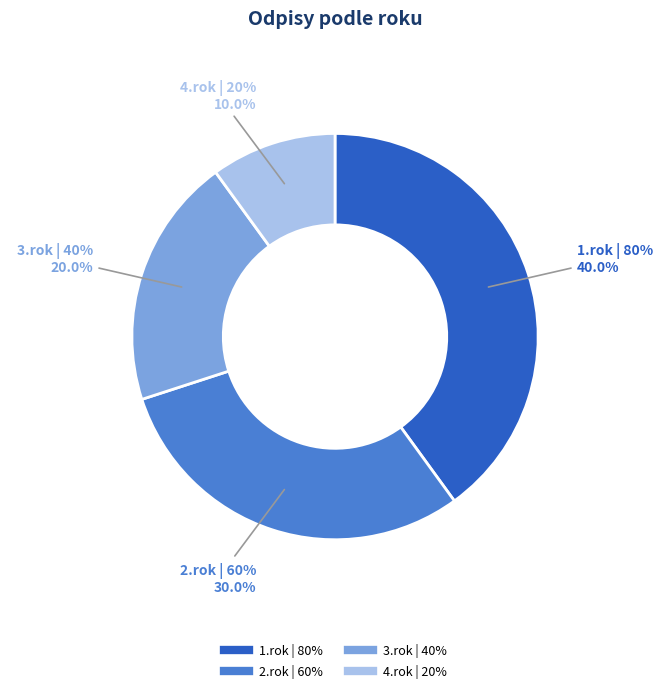

To the nearest percent, what is the average slice percentage?

25%